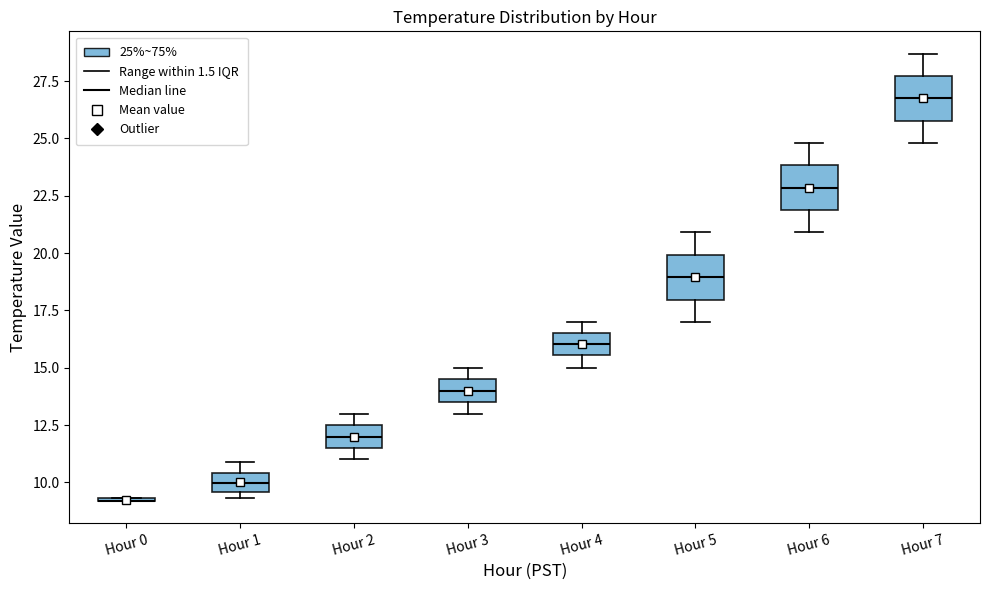

Reading left to right, transcribe this box plot: for each box, give where its median line is, the range the box spans, and where its two whiskers end, as read against the y-axis. The values are not printed on the chart, so give them approximately, as read against the axis.

Hour 0: box collapsed to a line at 9.0, whiskers 9.0 to 9.5
Hour 1: median 10.0, box 9.5 to 10.5, whiskers 9.5 (just below the box's lower edge) to 11.0
Hour 2: median 12.0, box 11.5 to 12.5, whiskers 11.0 to 13.0
Hour 3: median 14.0, box 13.5 to 14.5, whiskers 13.0 to 15.0
Hour 4: median 16.0, box 15.5 to 16.5, whiskers 15.0 to 17.0
Hour 5: median 19.0, box 18.0 to 20.0, whiskers 17.0 to 21.0
Hour 6: median 23.0, box 22.0 to 24.0, whiskers 21.0 to 25.0
Hour 7: median 27.0, box 26.0 to 27.5, whiskers 25.0 to 28.5